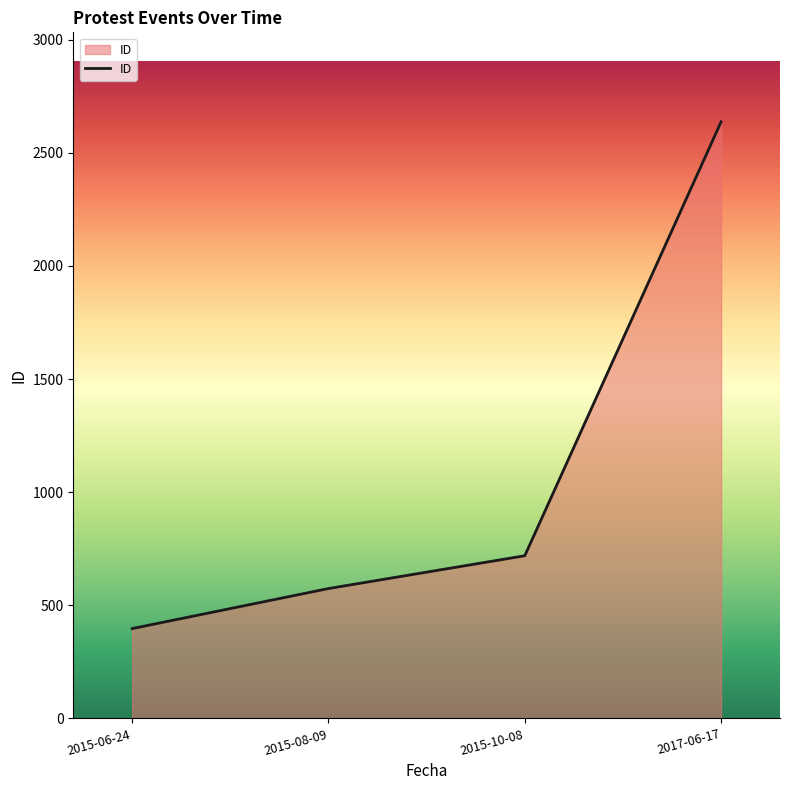

Is it true that the value at 2015-10-08 is 1087?

False